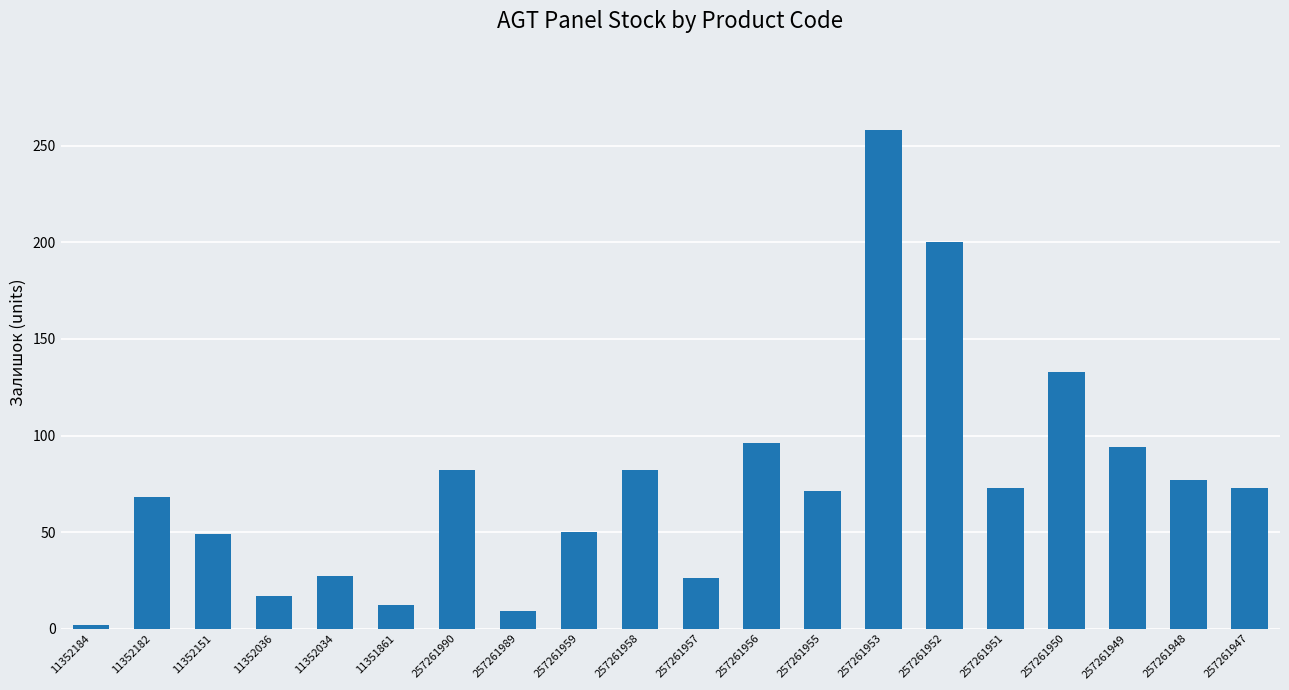

What is the difference between the values at 257261990 and 11352034?

55